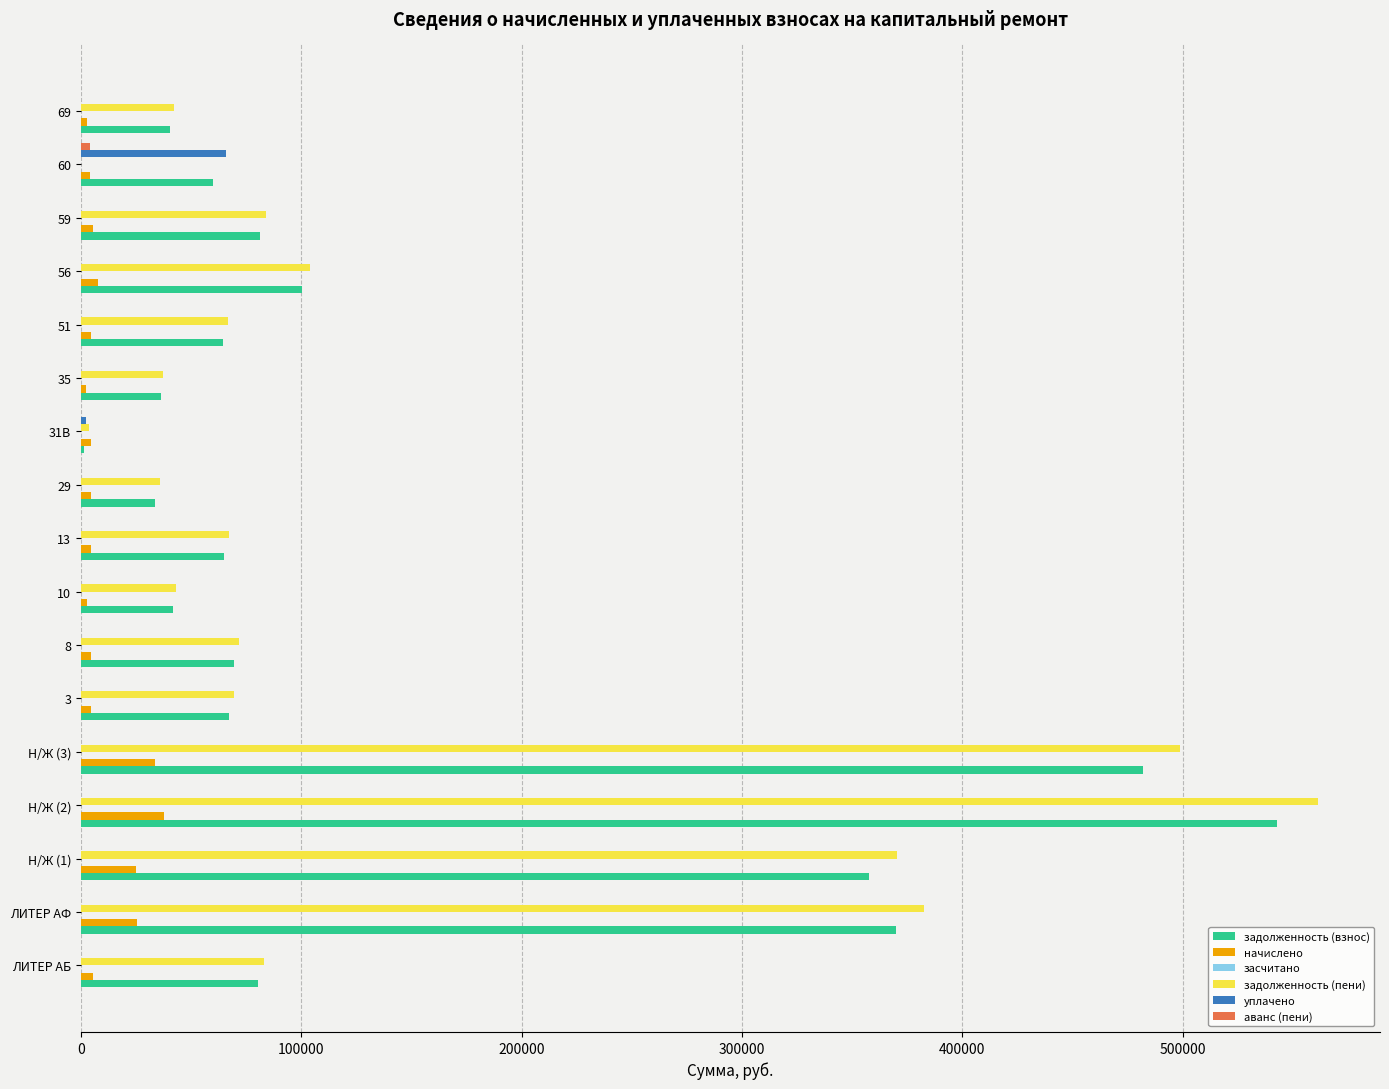

Count the number of categories in the chart.

17